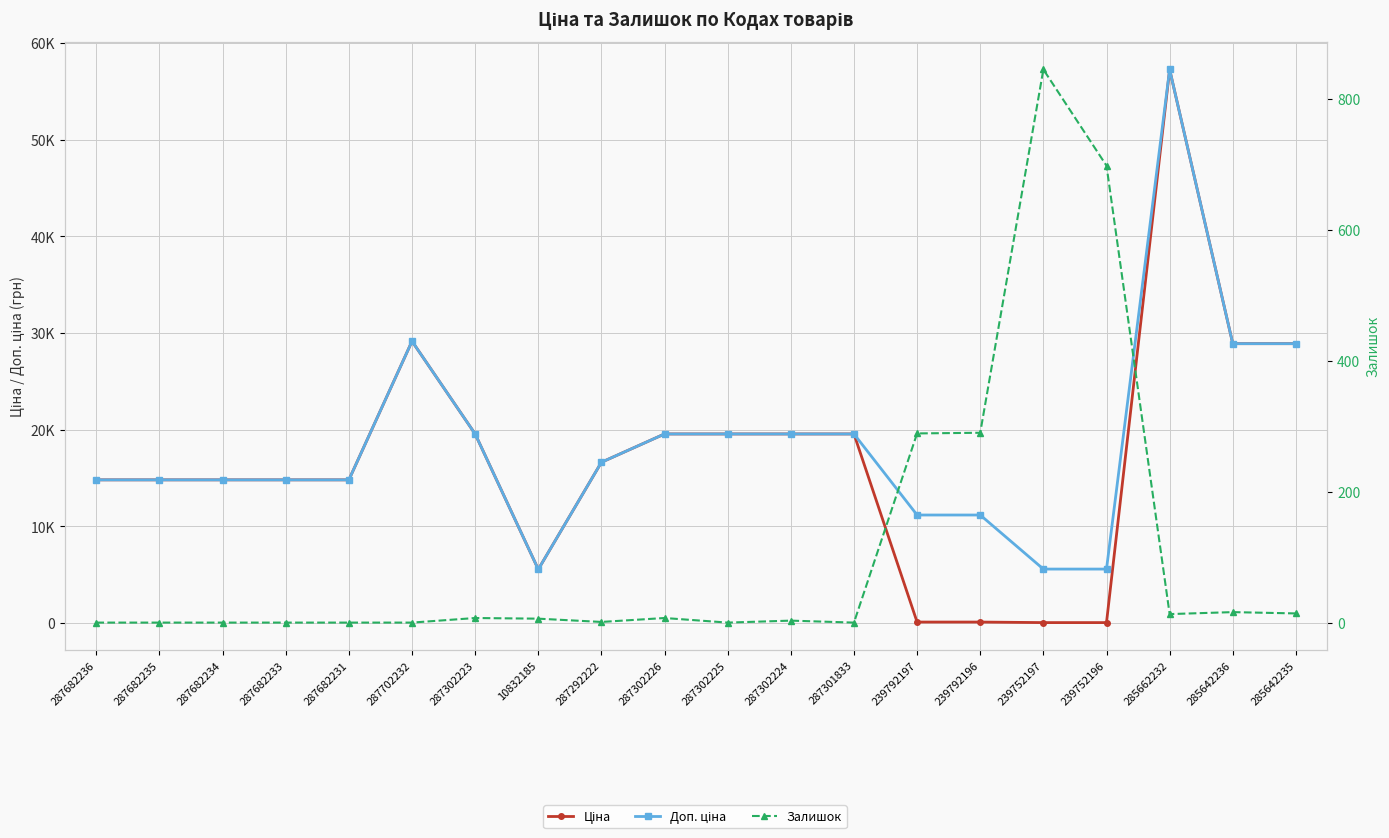

Rank the series by their maximum value, from lowest to highest.

Залишок, Ціна, Доп. ціна